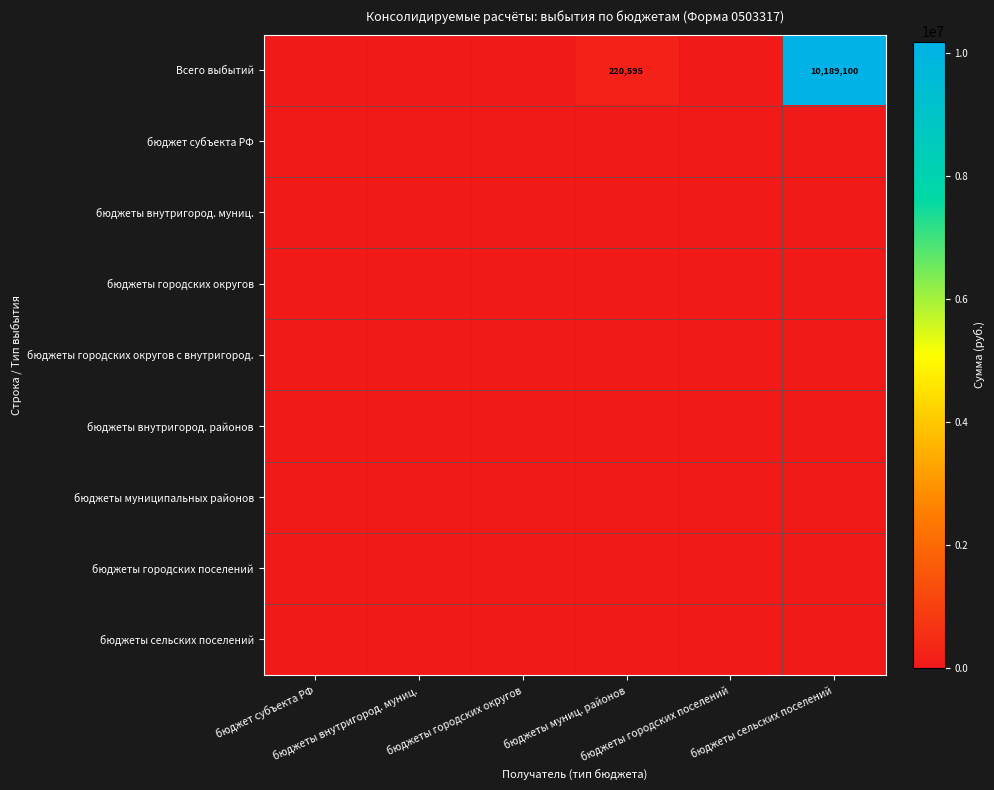

At which category does the chart reach its minimum across all series?

бюджет субъекта РФ